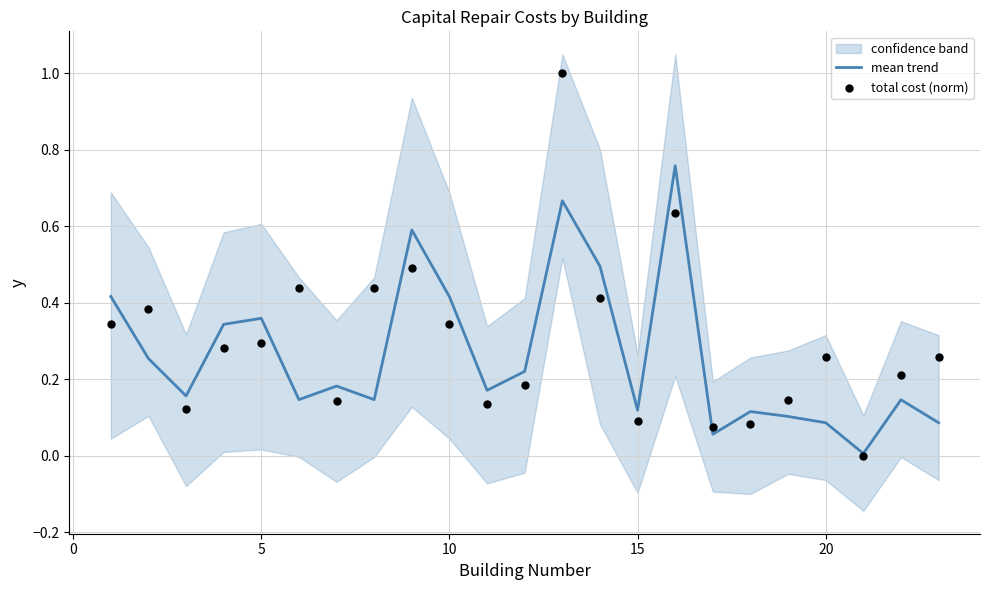

Which series has the widest spread of Y values?

total cost (norm)